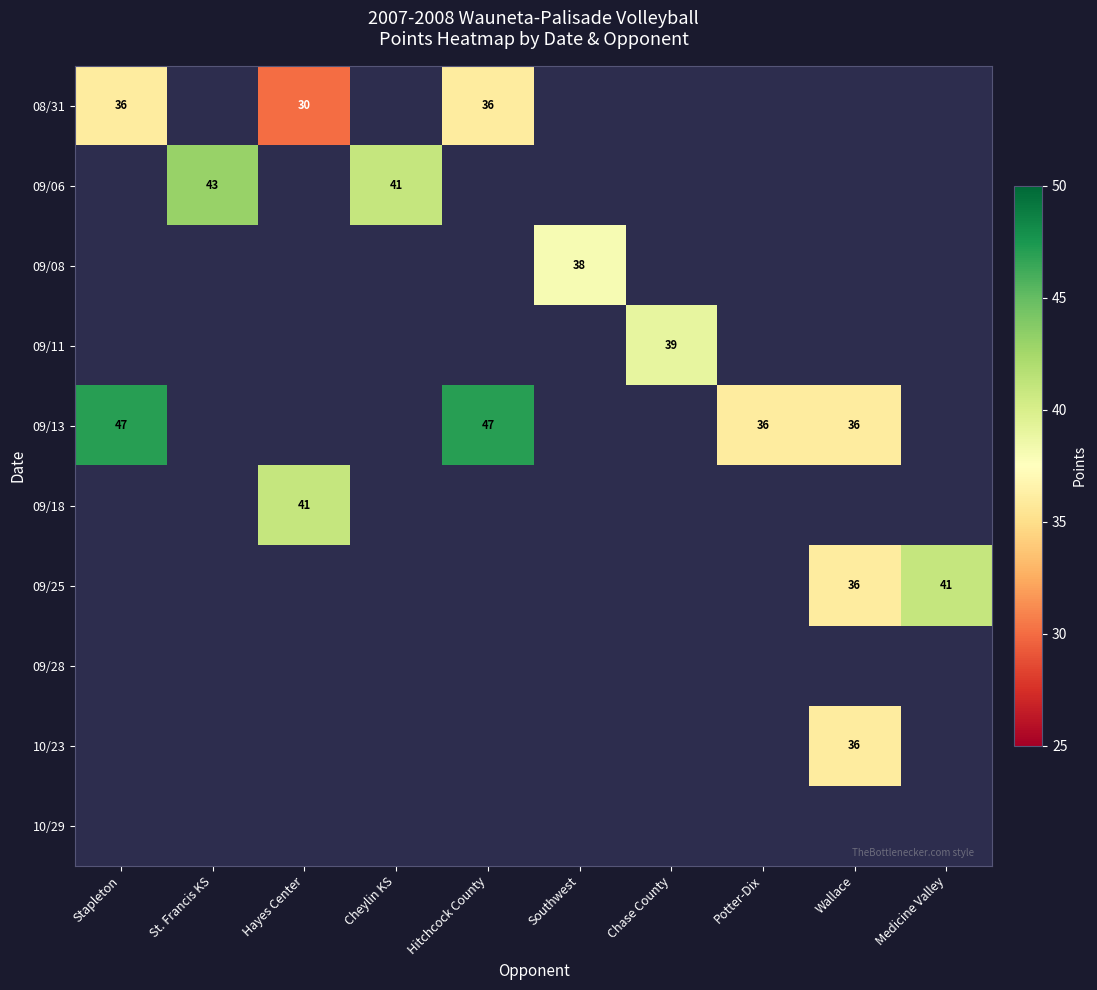

The 09/13 series shows 79.3 at Stapleton. True or false?

False